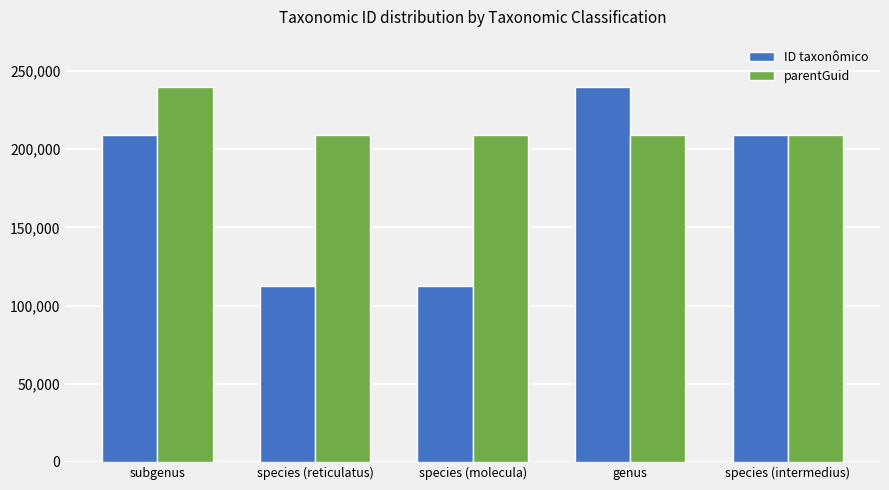

Read the ID taxonômico value at species (molecula).

112271